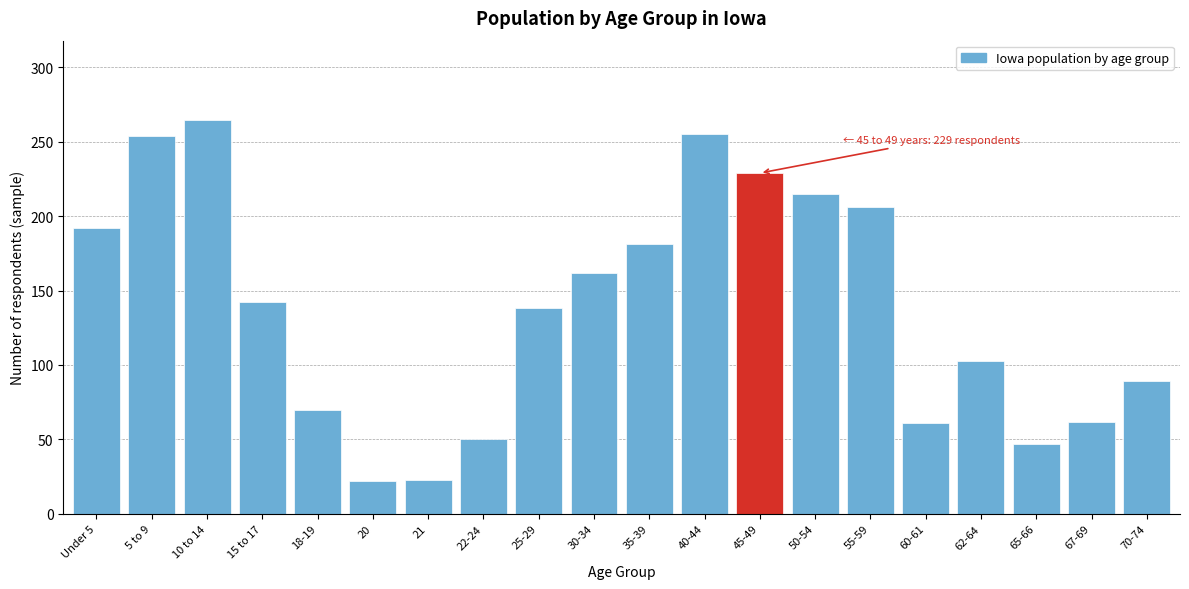

What is the minimum value shown in the chart?

22